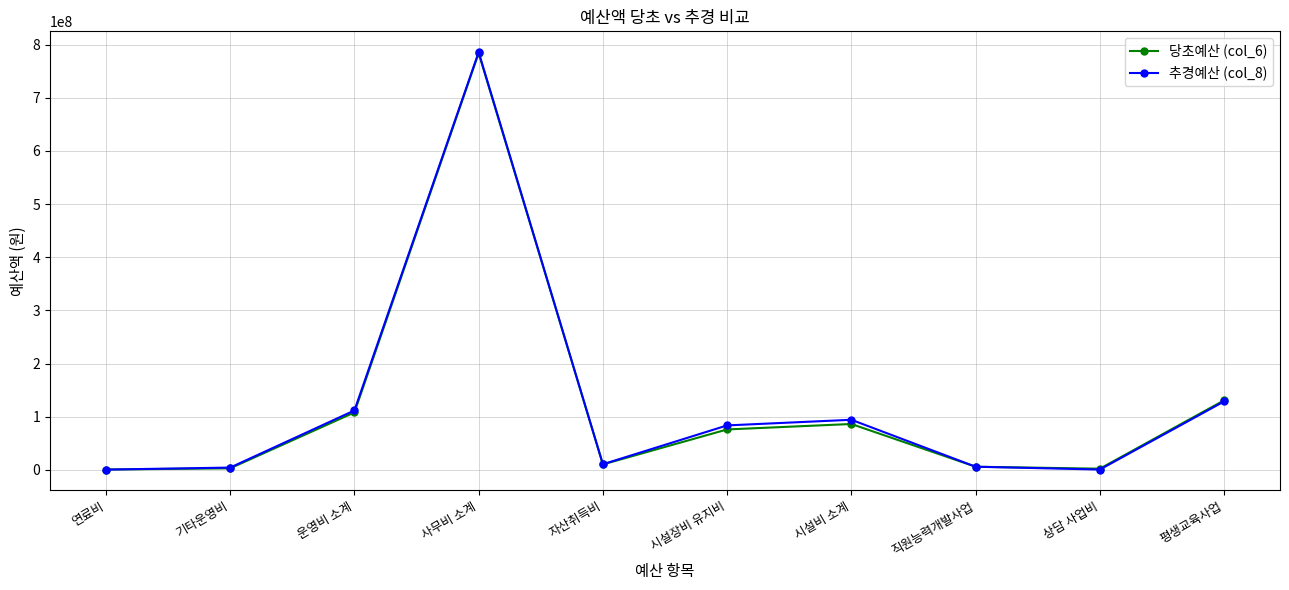

True or false: 추경예산 (col_8) has more than 0 points higher than both neighbors.

True